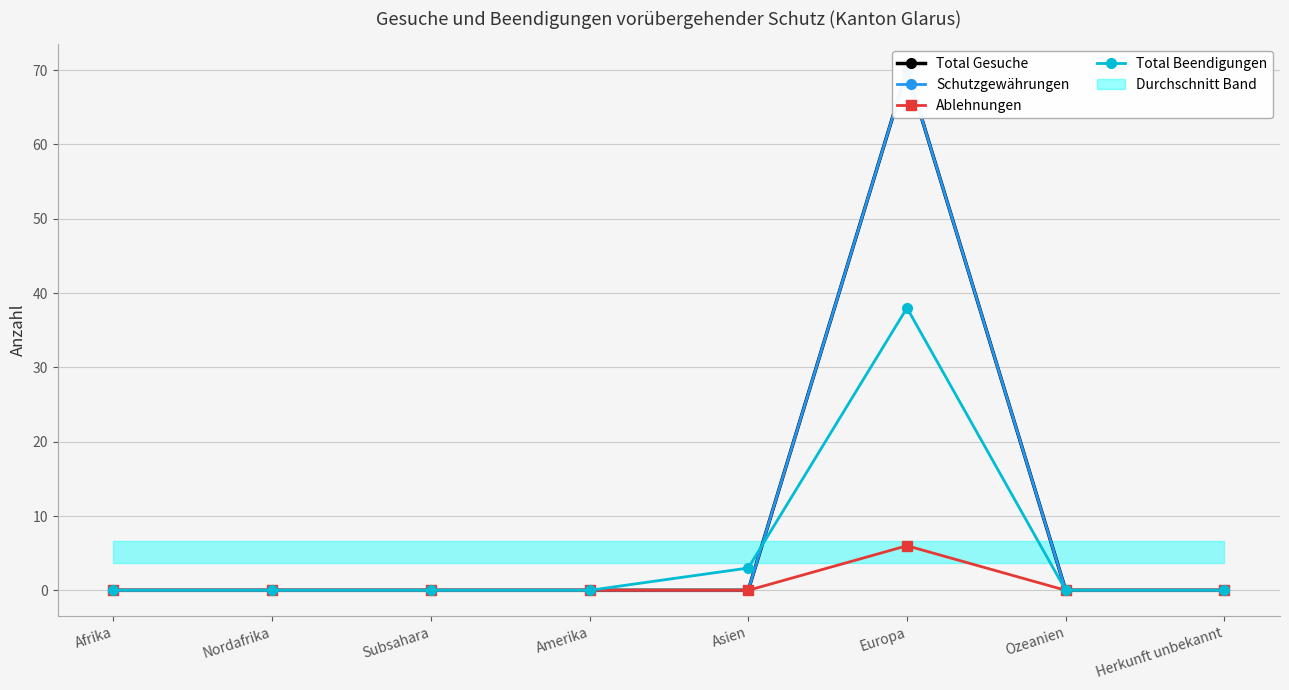

Which has a higher value, Europa or Afrika?

Europa